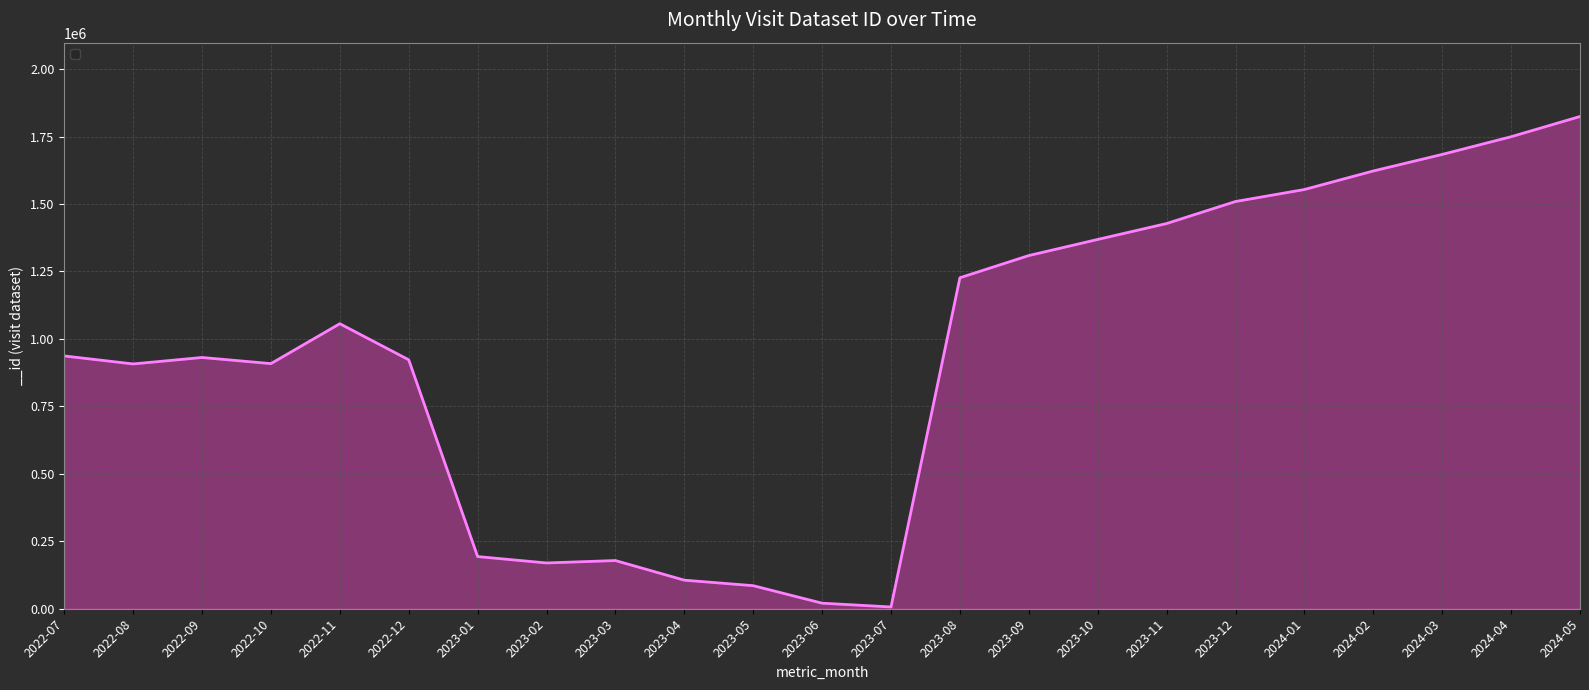

How many values are below 936863?

11